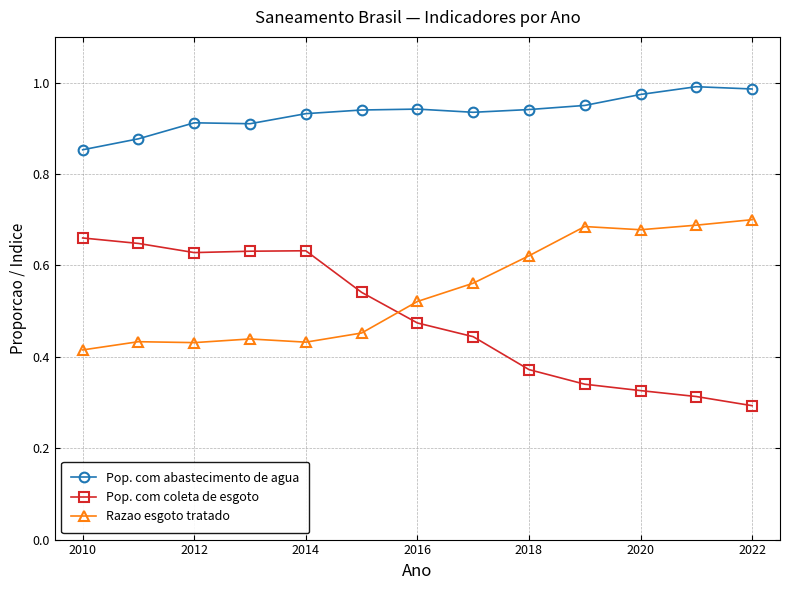

True or false: Pop. com coleta de esgoto and Pop. com abastecimento de agua cross at least once.

False